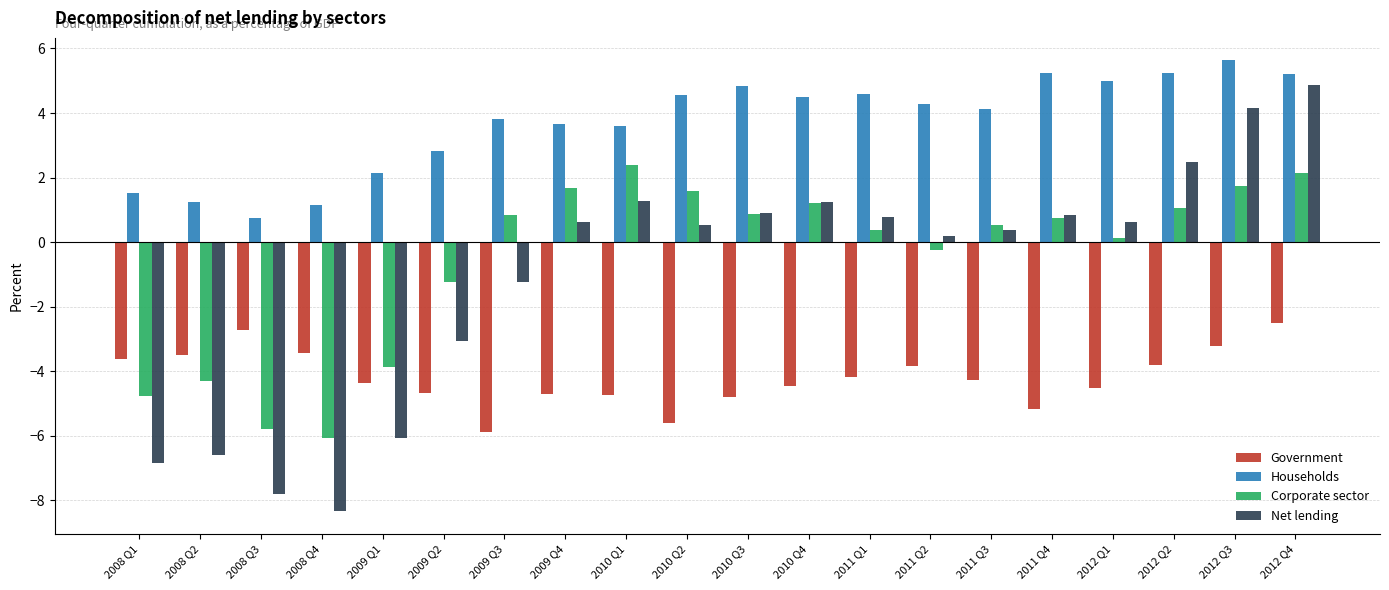

What is the highest value of the Households series?

5.6